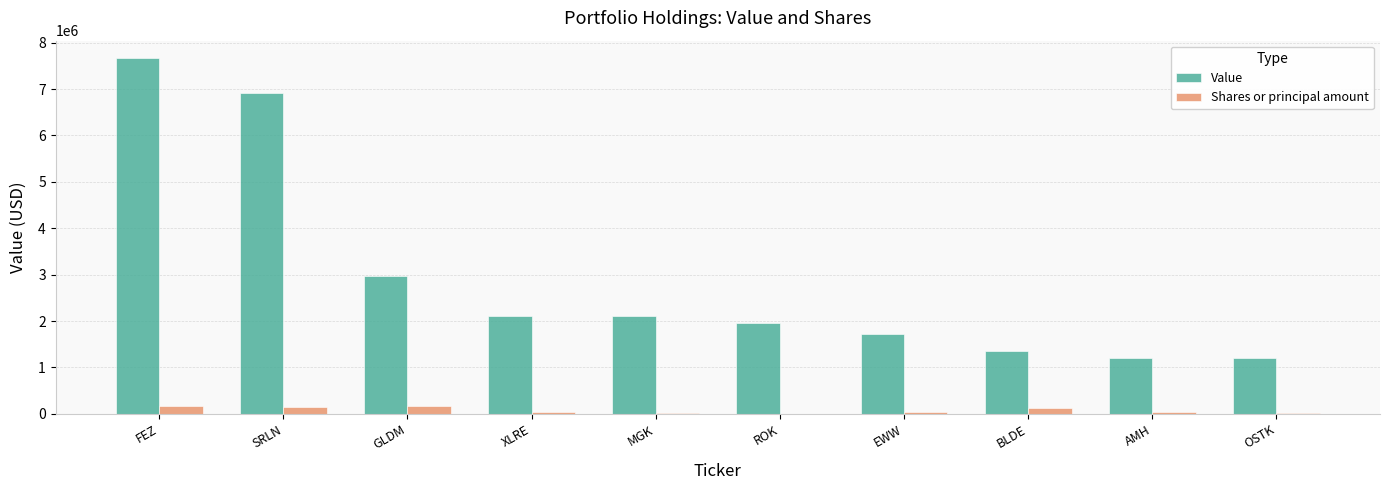

Is it true that Value equals 2979000 at GLDM?

True